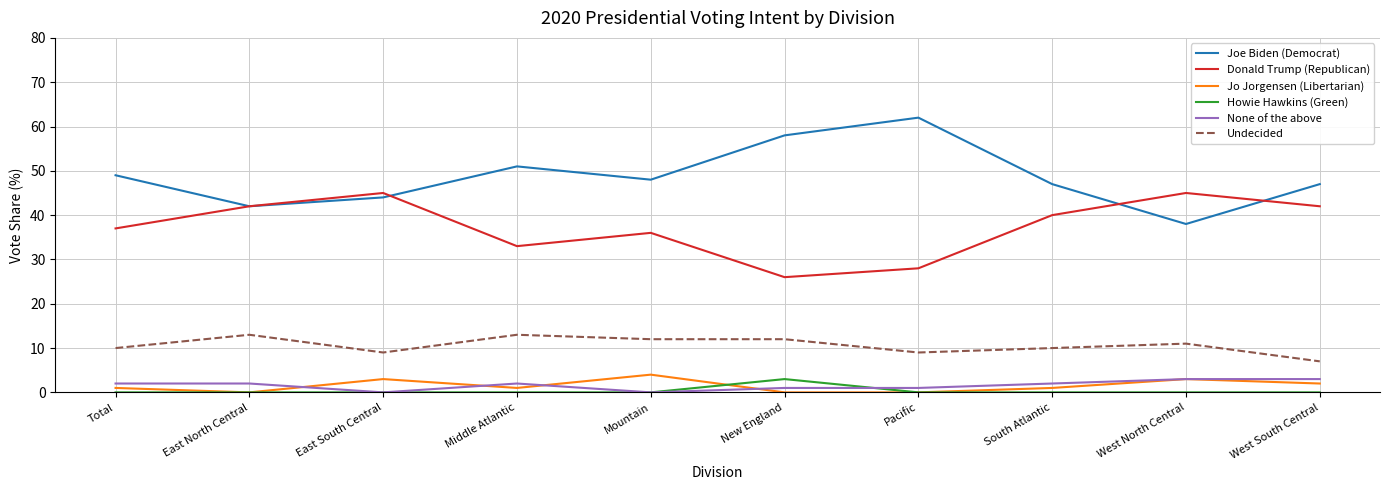

What is the lowest value of the Donald Trump (Republican) series?

26